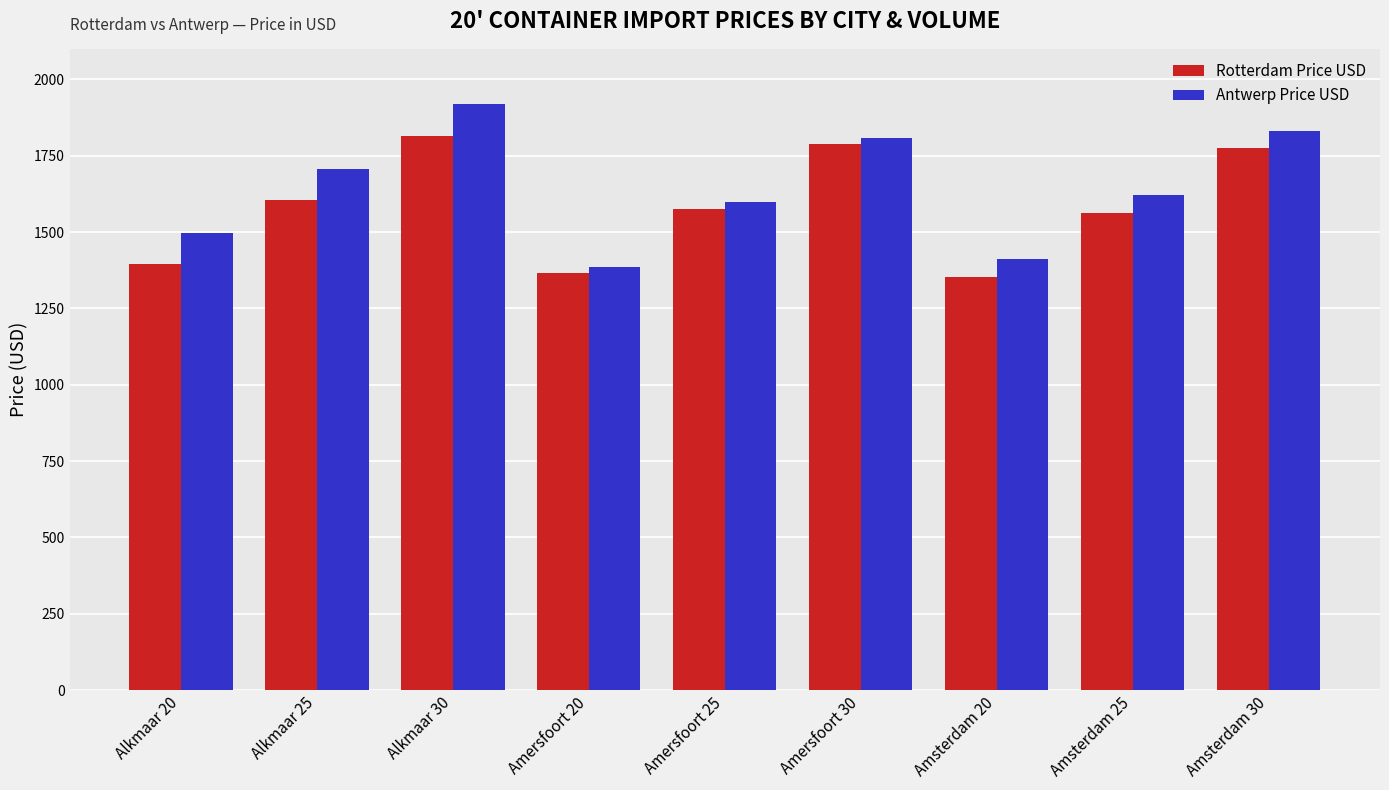

How many groups of bars are there?

9